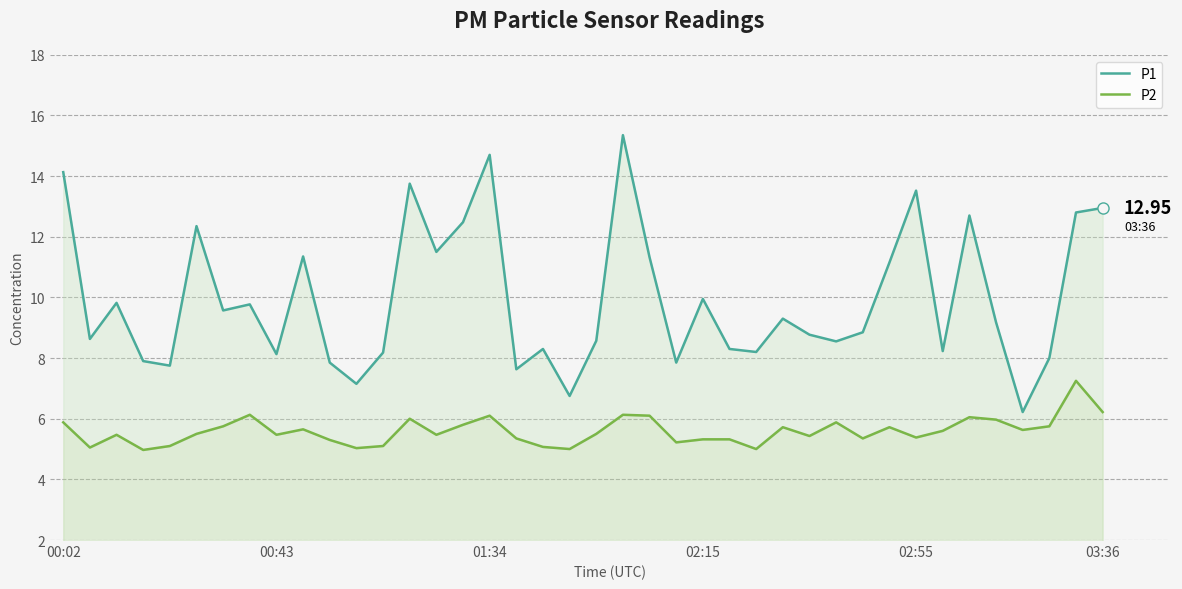

How many values in the P1 series exceed 9?

20